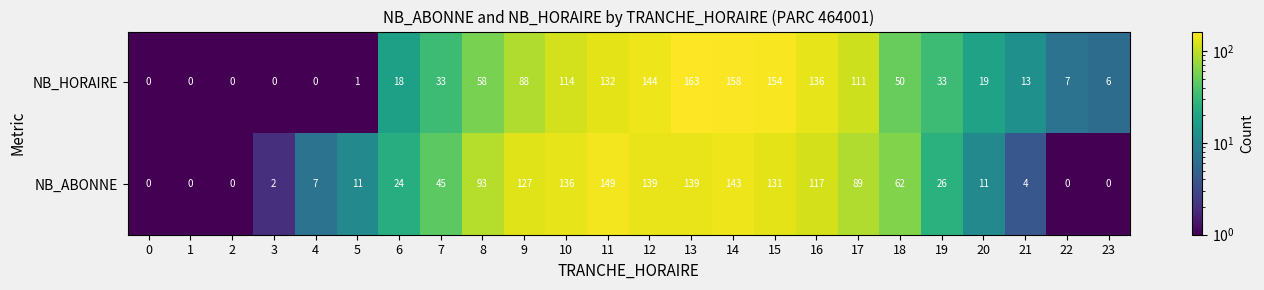

At which category is the sum across all series the highest?

13